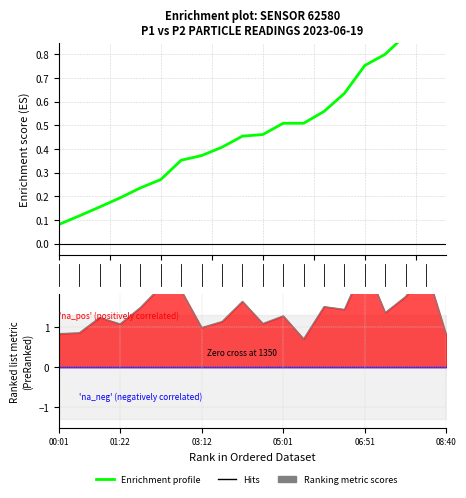

Does the chart display data point markers on the line(s)?

No